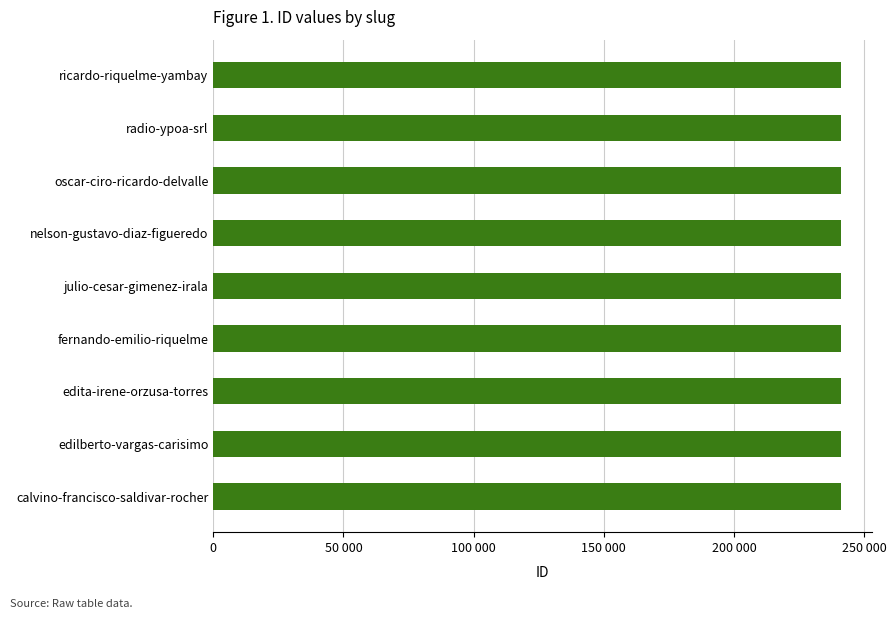

Does the chart contain any negative values?

No